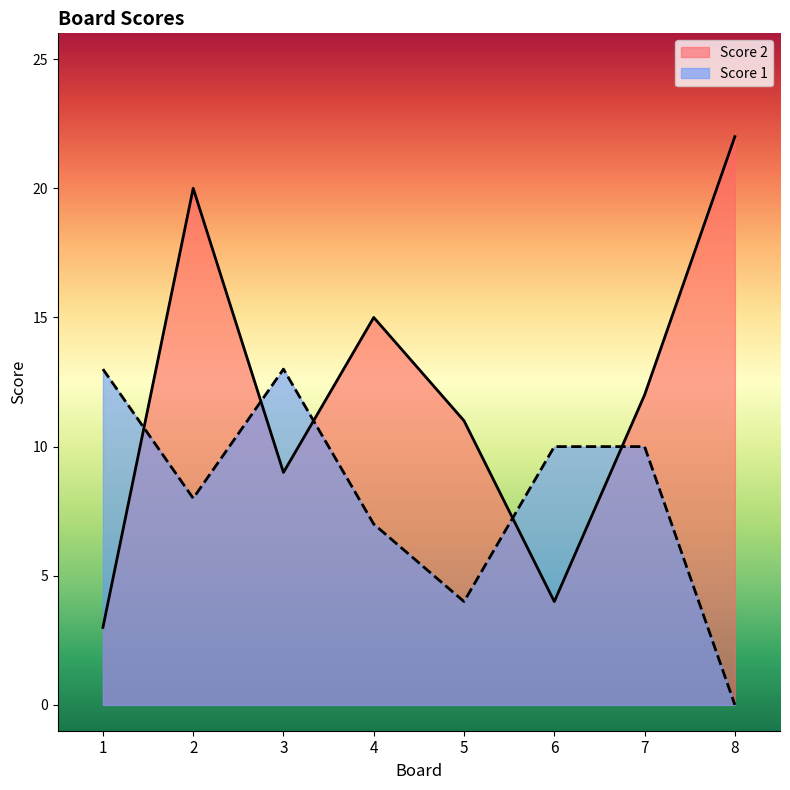

How many categories are shown in the chart?

8